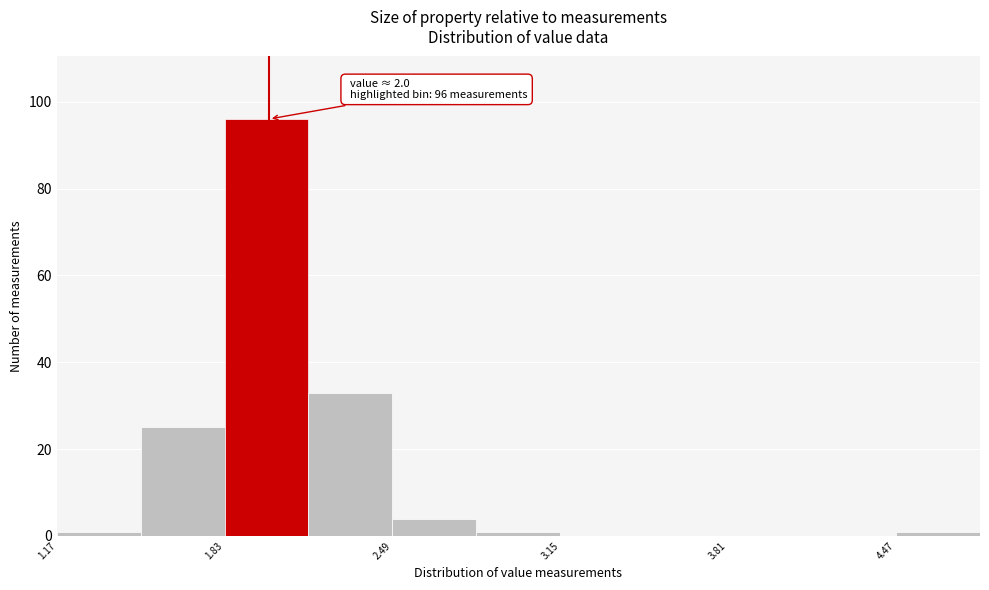

Around what value on the x-axis is the tallest bar? Give the approximate position of its centre, as read against the axis.

2.0